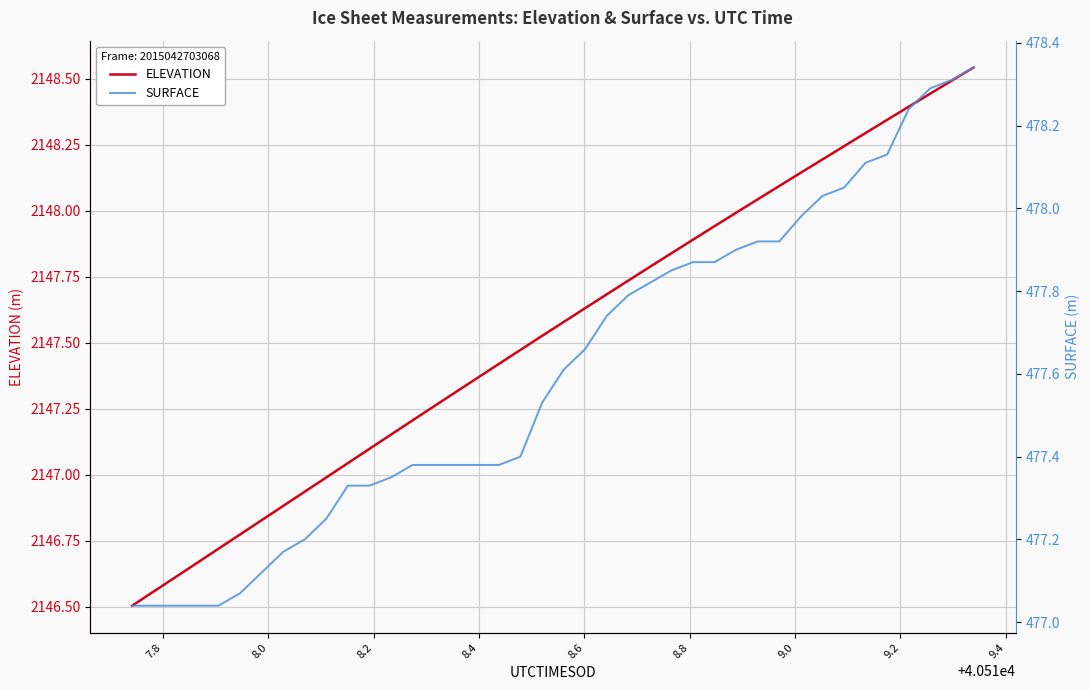

What is the difference between the maximum and minimum values in the ELEVATION series?

2.0